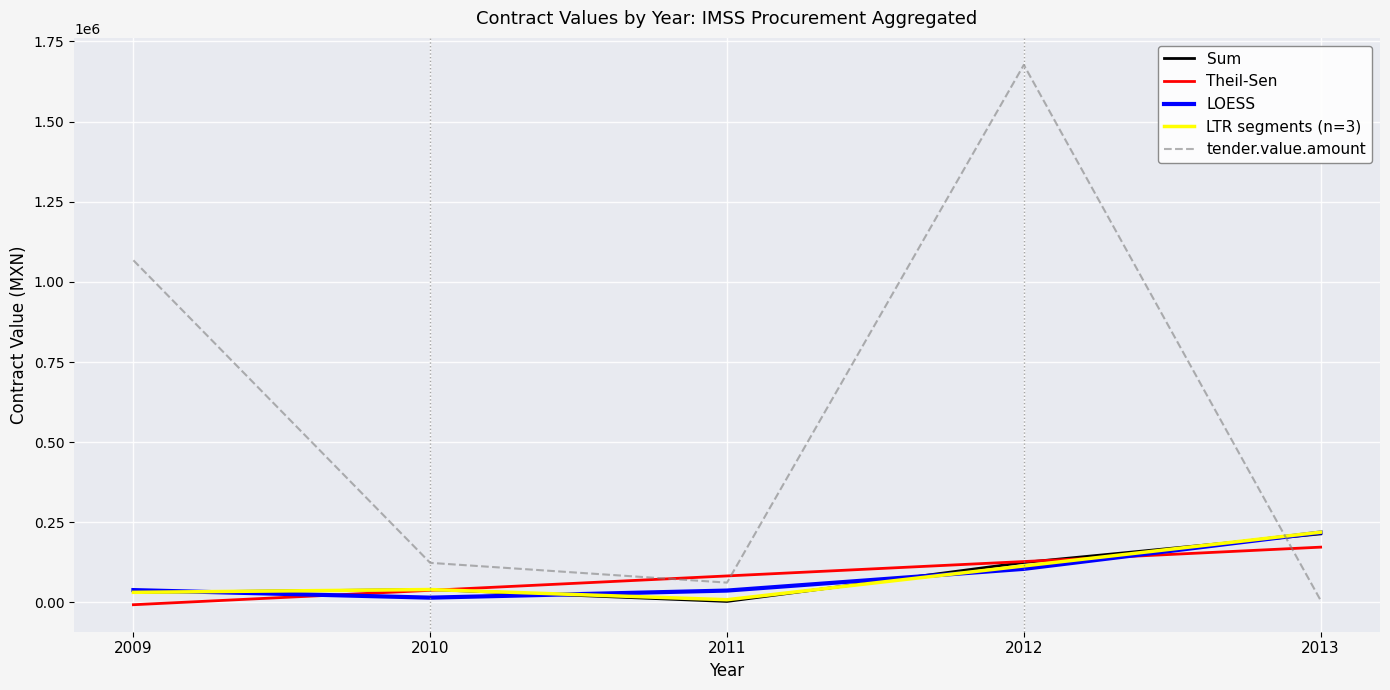

What are all the series names shown in the legend?

Sum, Theil-Sen, LOESS, LTR segments (n=3), tender.value.amount